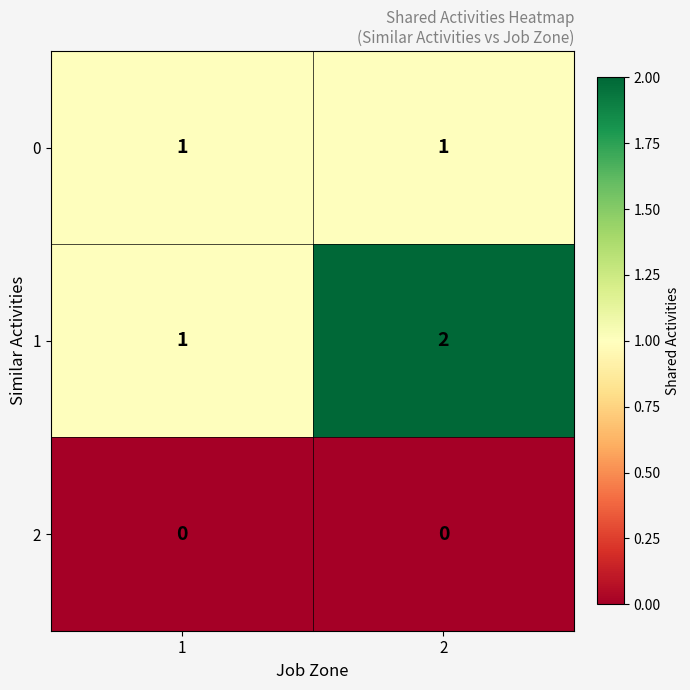

Is the value of 2 at 2 greater than the value of 1 at 2?

No